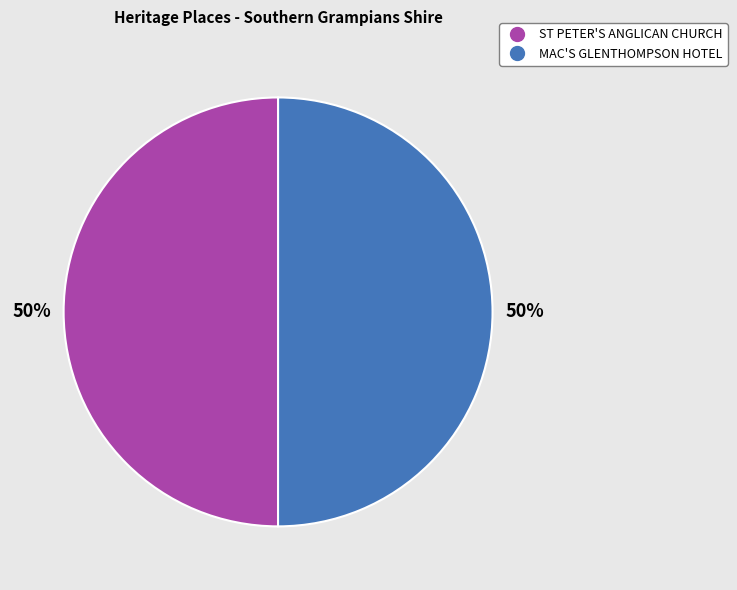

What percentage is the ST PETER'S ANGLICAN CHURCH slice, to the nearest percent?

50%